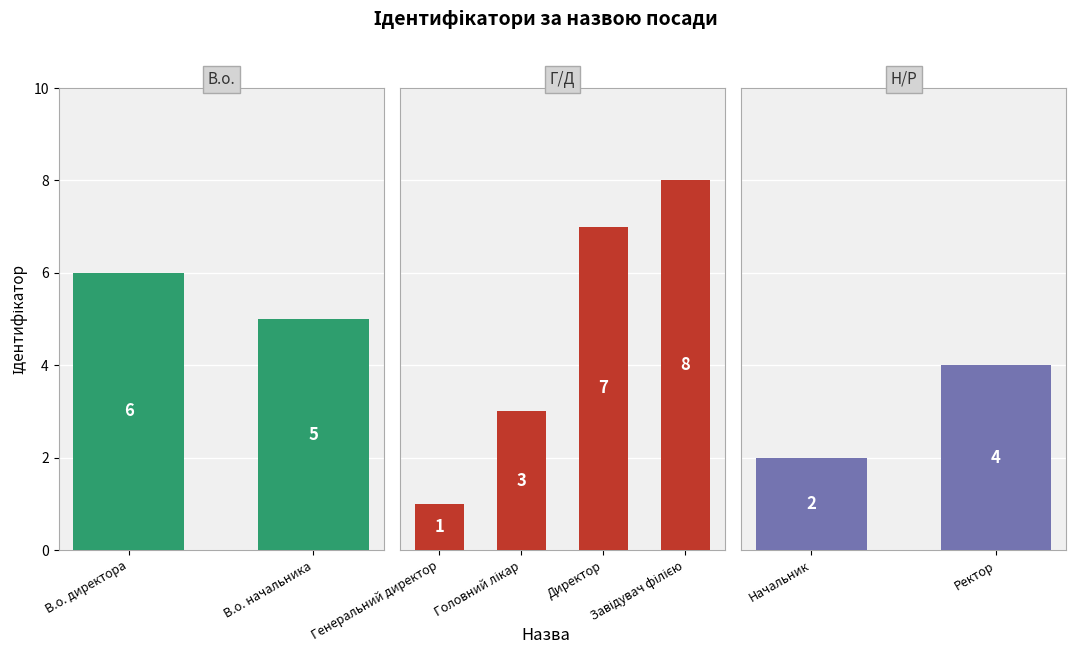

List the labels in order of value, largest first.

Завідувач філією, Директор, В.о. директора, В.о. начальника, Ректор, Головний лікар, Начальник, Генеральний директор